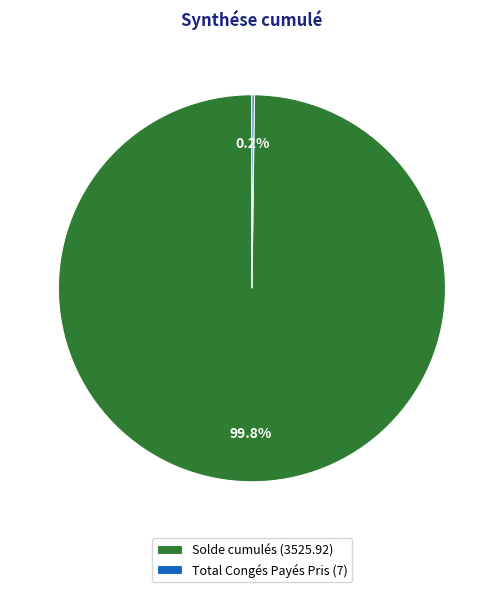

What portion of the pie excludes Solde cumulés (3525.92)?

0.2%